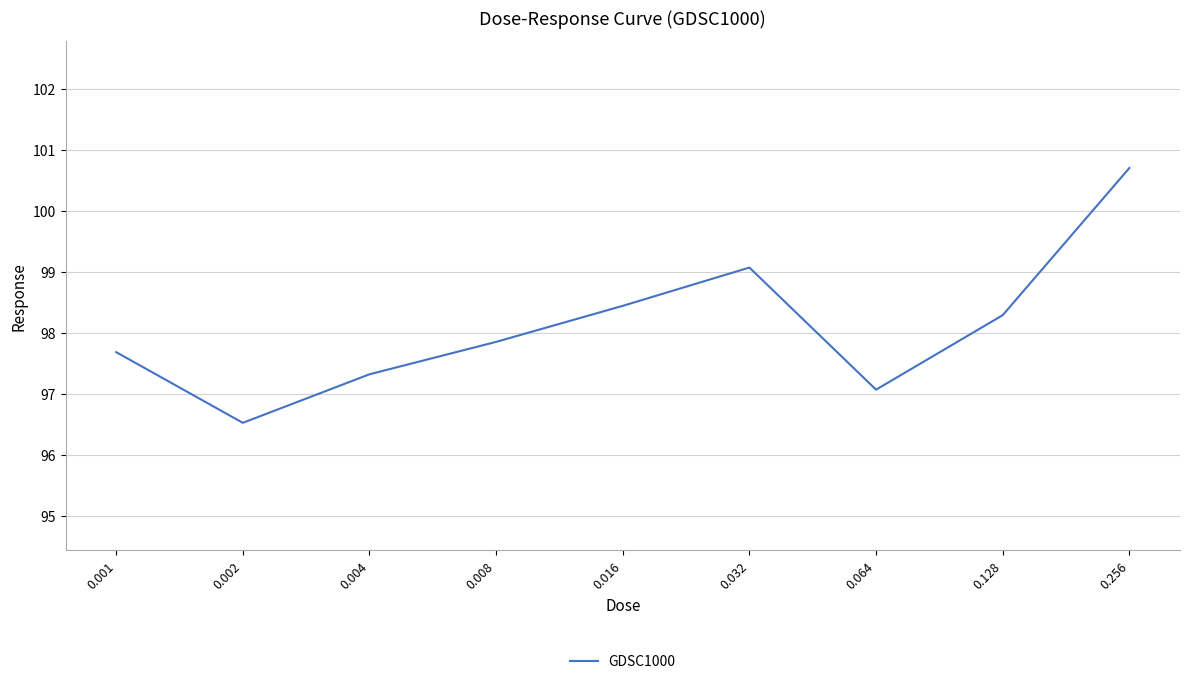

Rank the categories by value from lowest to highest.

0.002, 0.064, 0.004, 0.001, 0.008, 0.128, 0.016, 0.032, 0.256